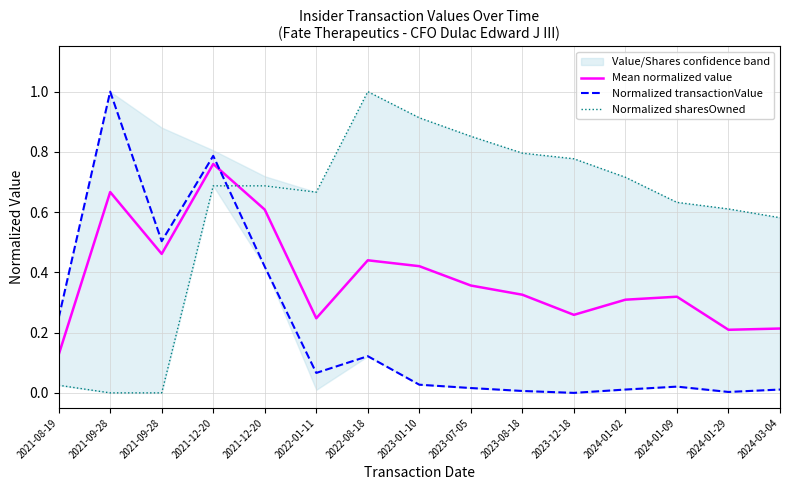

What is the sum of all Normalized sharesOwned values?

8.9